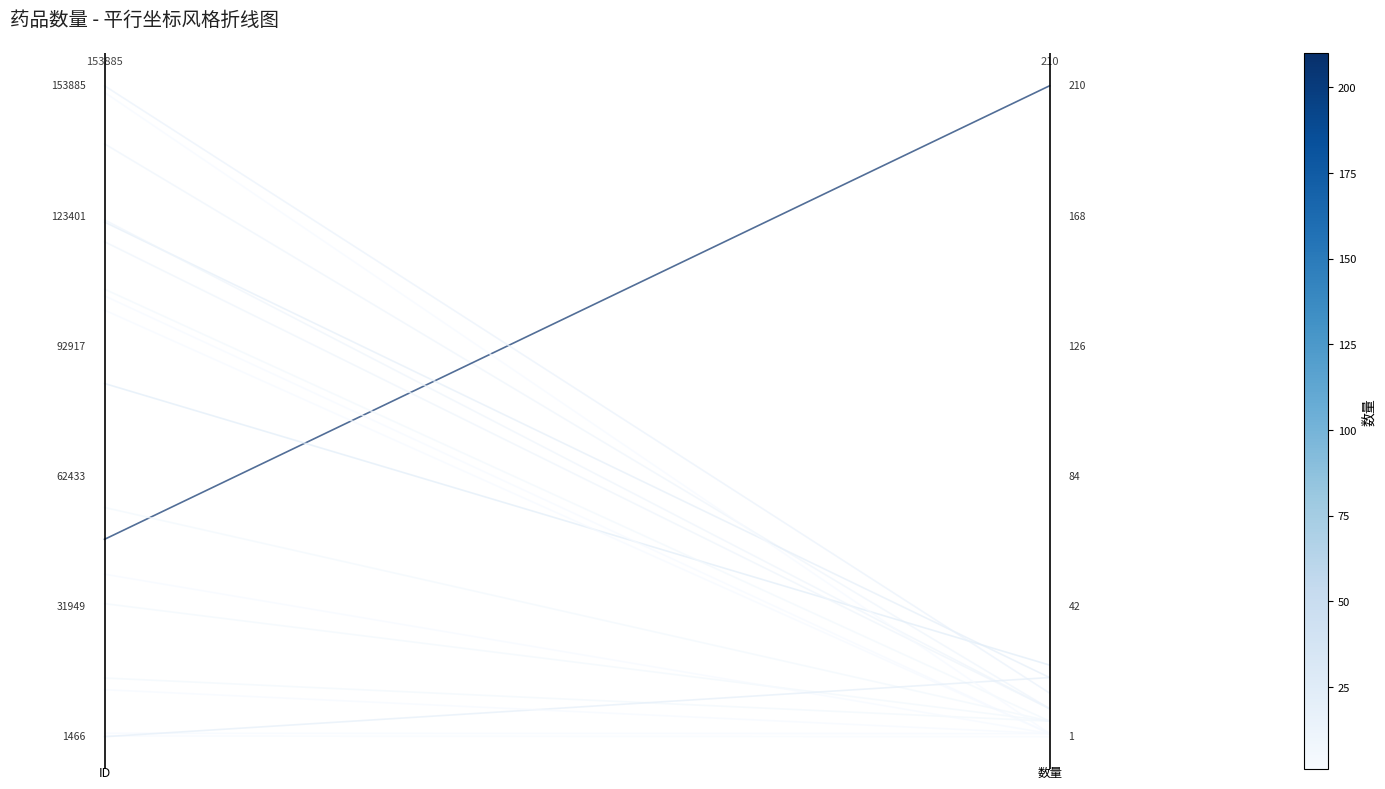

Is this an area chart (filled region under the line)?

No